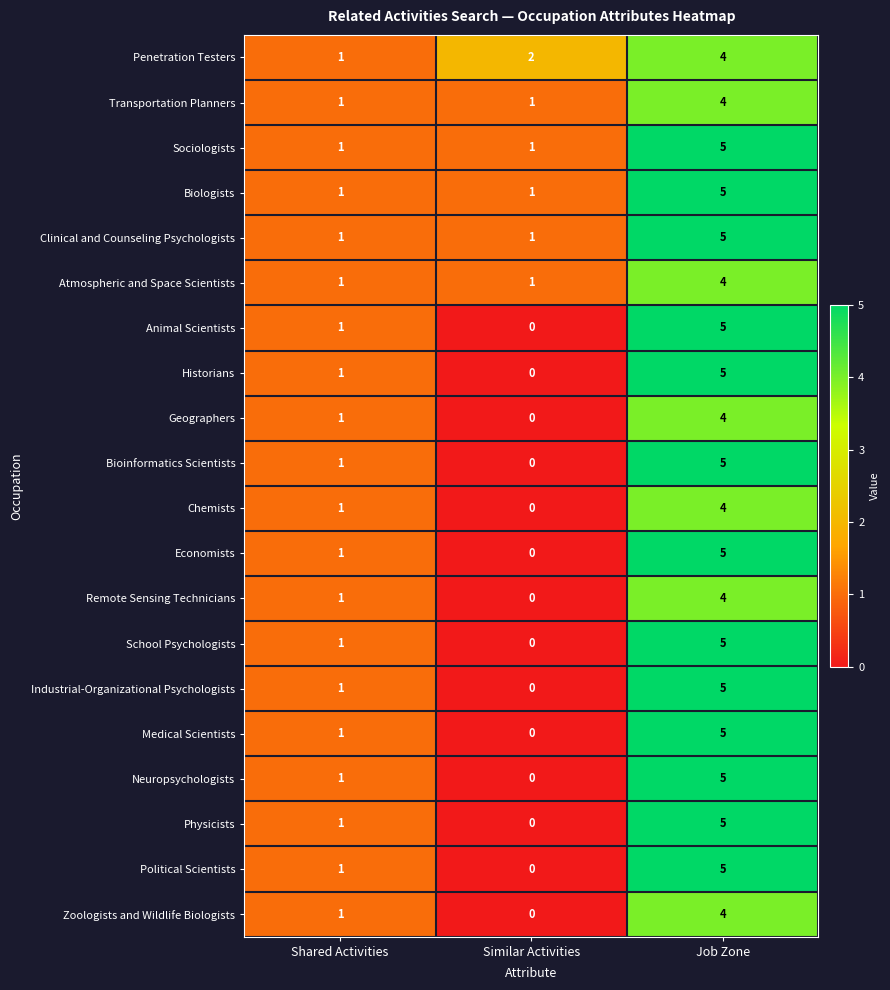

Rank the categories by Animal Scientists value from highest to lowest.

Job Zone, Shared Activities, Similar Activities